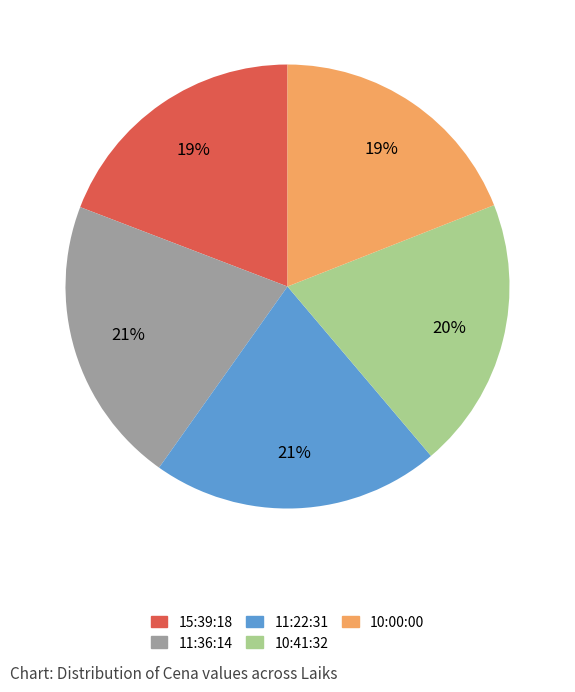

True or false: 10:41:32 accounts for 28% of the total.

False